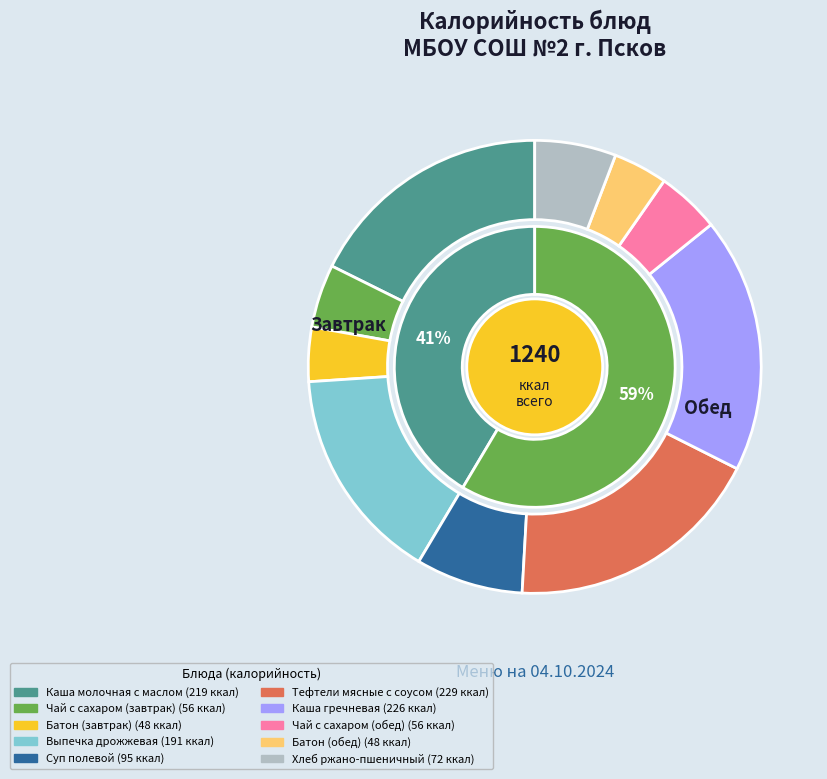

Do Выпечка дрожжевая and Тефтели мясные с соусом together represent more than half of the pie?

No